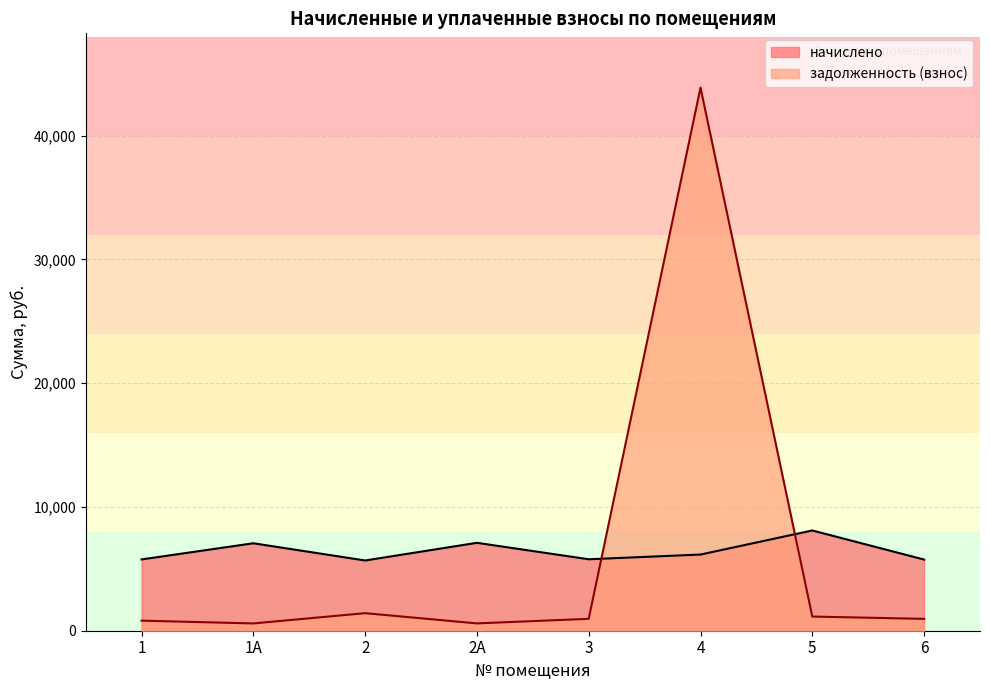

At which label does задолженность (взнос) reach its peak?

4